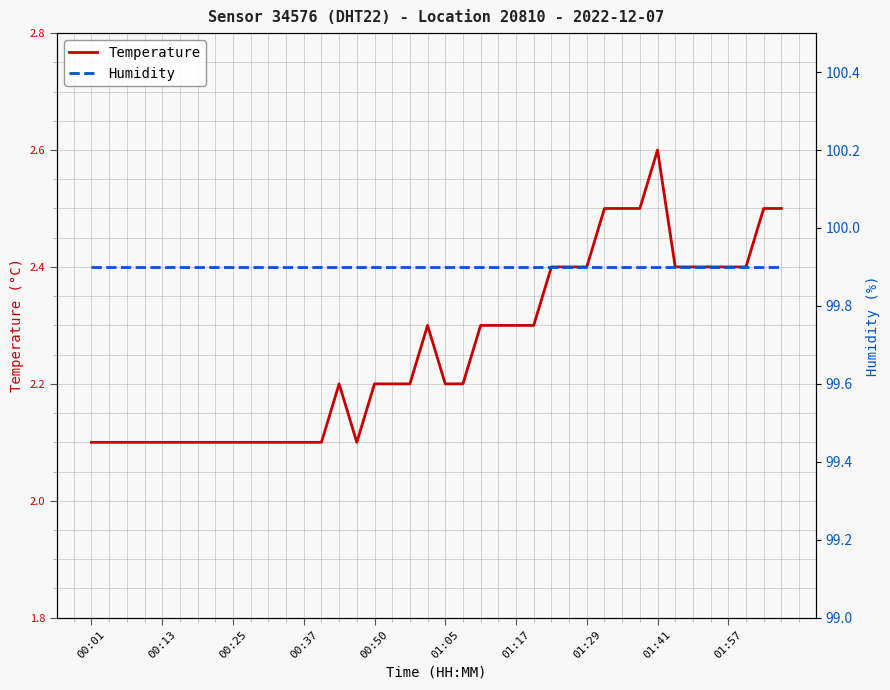

Which category has the highest value across all series?

00:01